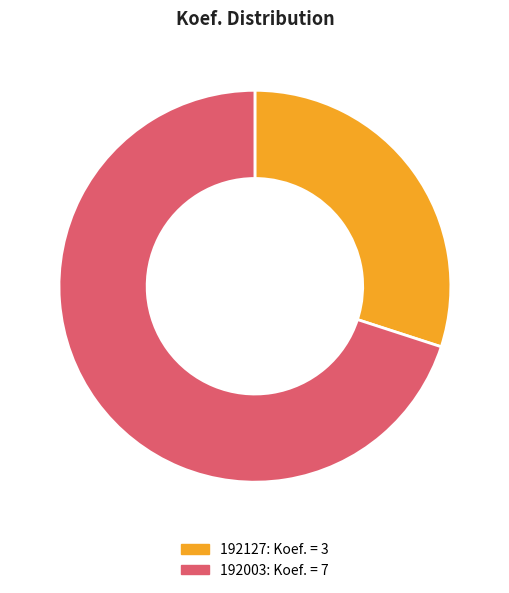

Combined, do 192003 and 192127 account for over 50%?

Yes